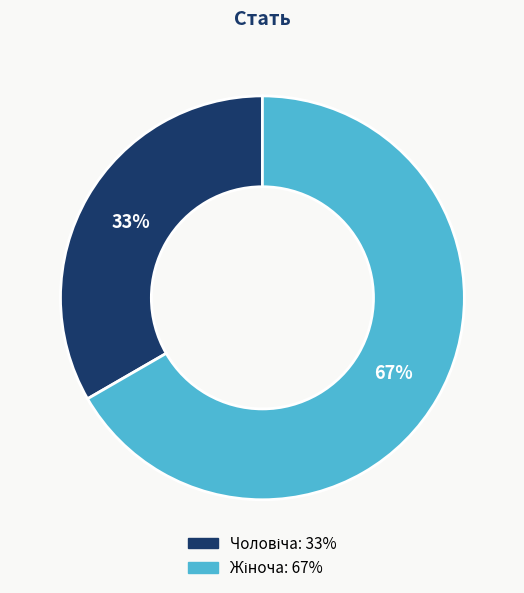

To the nearest percent, what is the average slice percentage?

50%